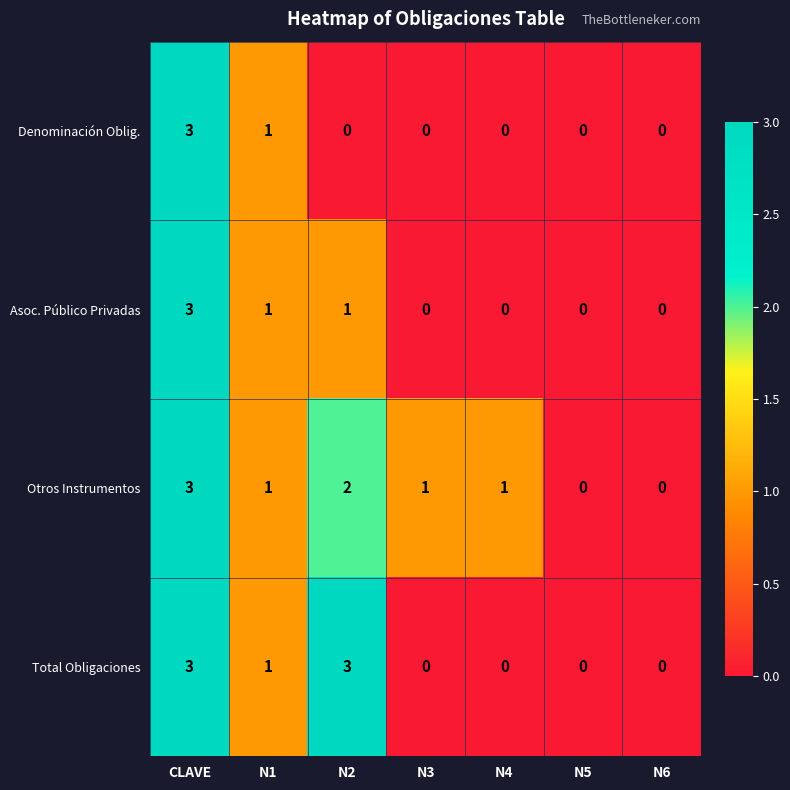

Which series changed the most between N2 and N4?

Total Obligaciones